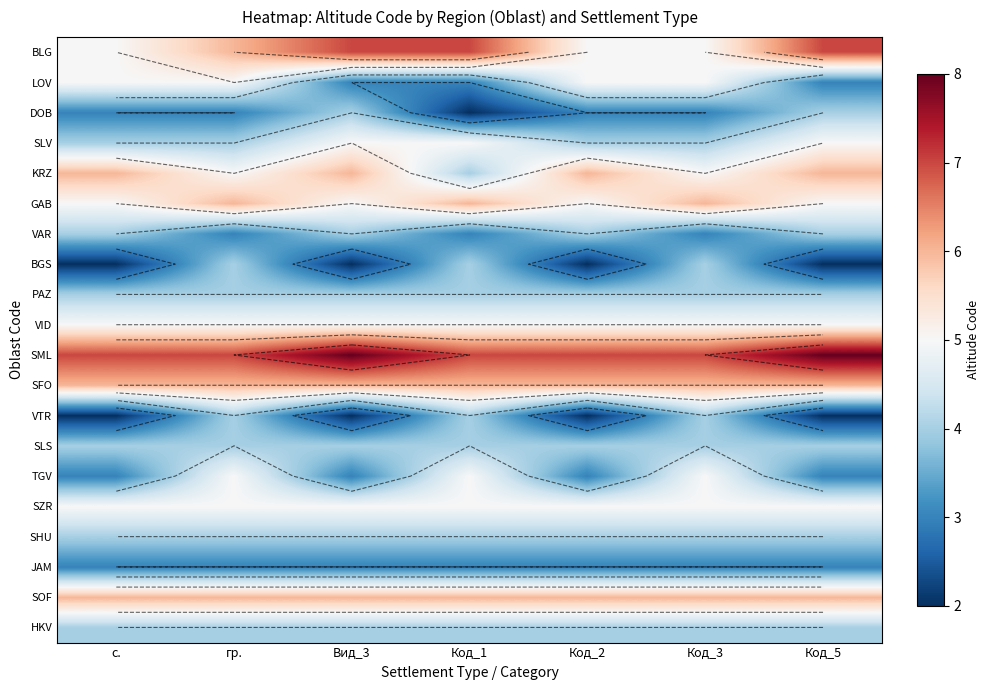

Rank the series at Код_3 from highest to lowest value.

SML, GAB, SFO, SOF, BLG, LOV, KRZ, VID, TGV, SZR, SLV, BGS, PAZ, VTR, SLS, SHU, HKV, DOB, VAR, JAM